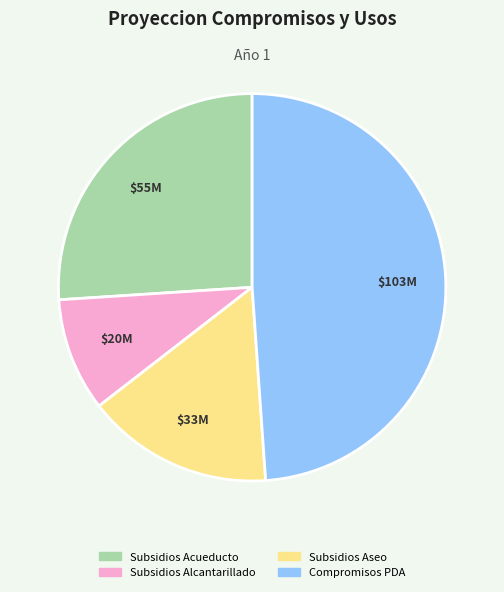

The Compromisos PDA slice represents 49% of the pie. True or false?

True